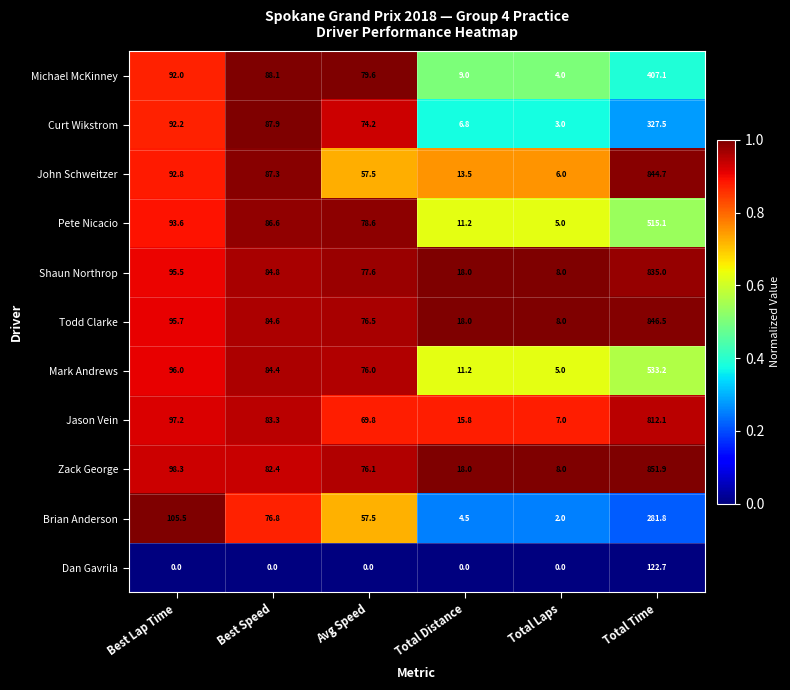

Which series has the widest spread of values?

Zack George